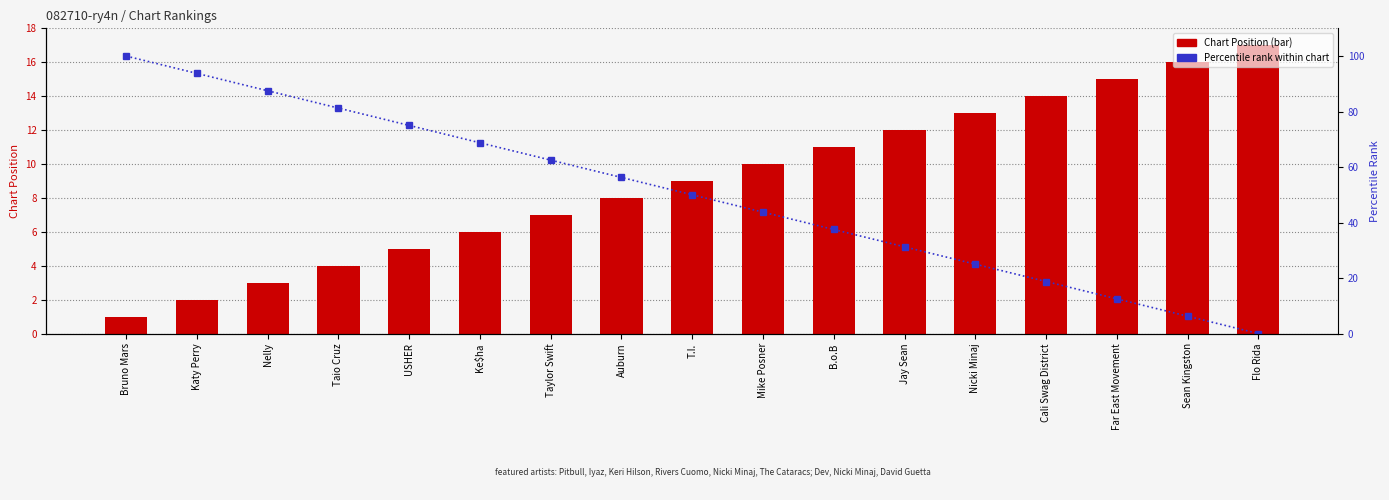

The value of Chart Position at Sean Kingston is 16.0. True or false?

True